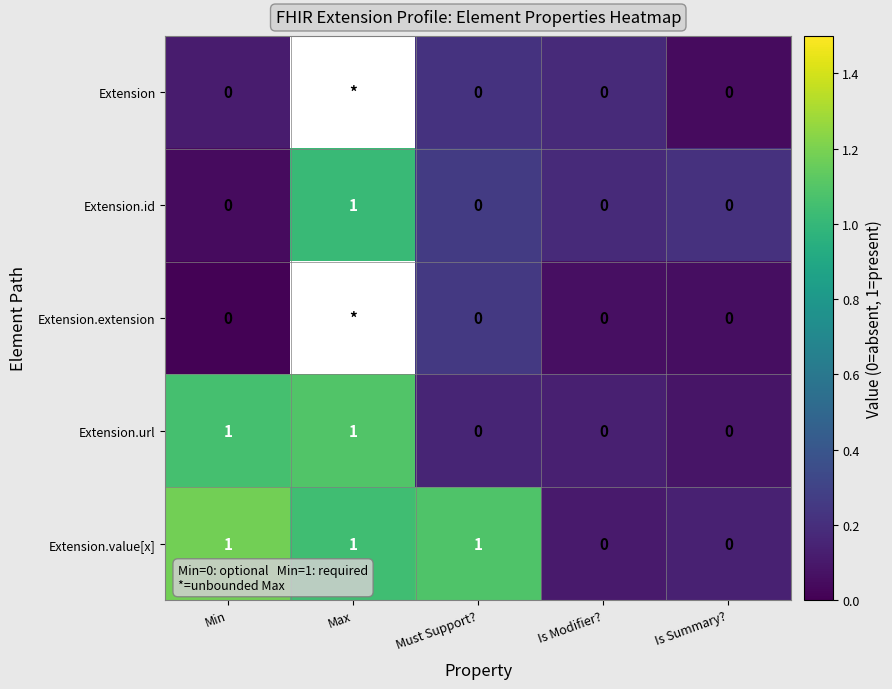

Which label corresponds to the largest value in the chart?

Min